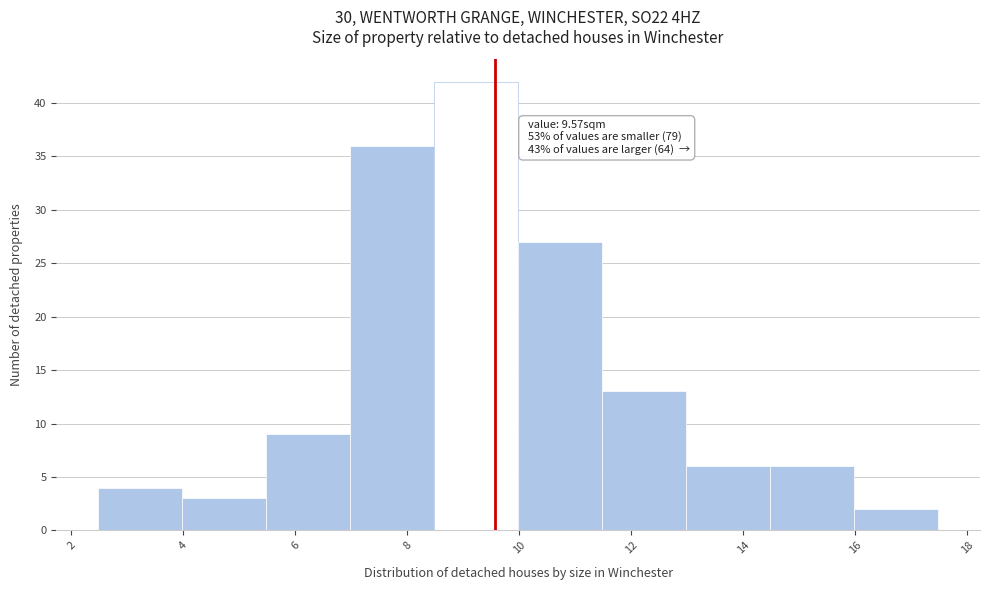

Which range on the x-axis has the tallest bar?

8.48 to 9.98